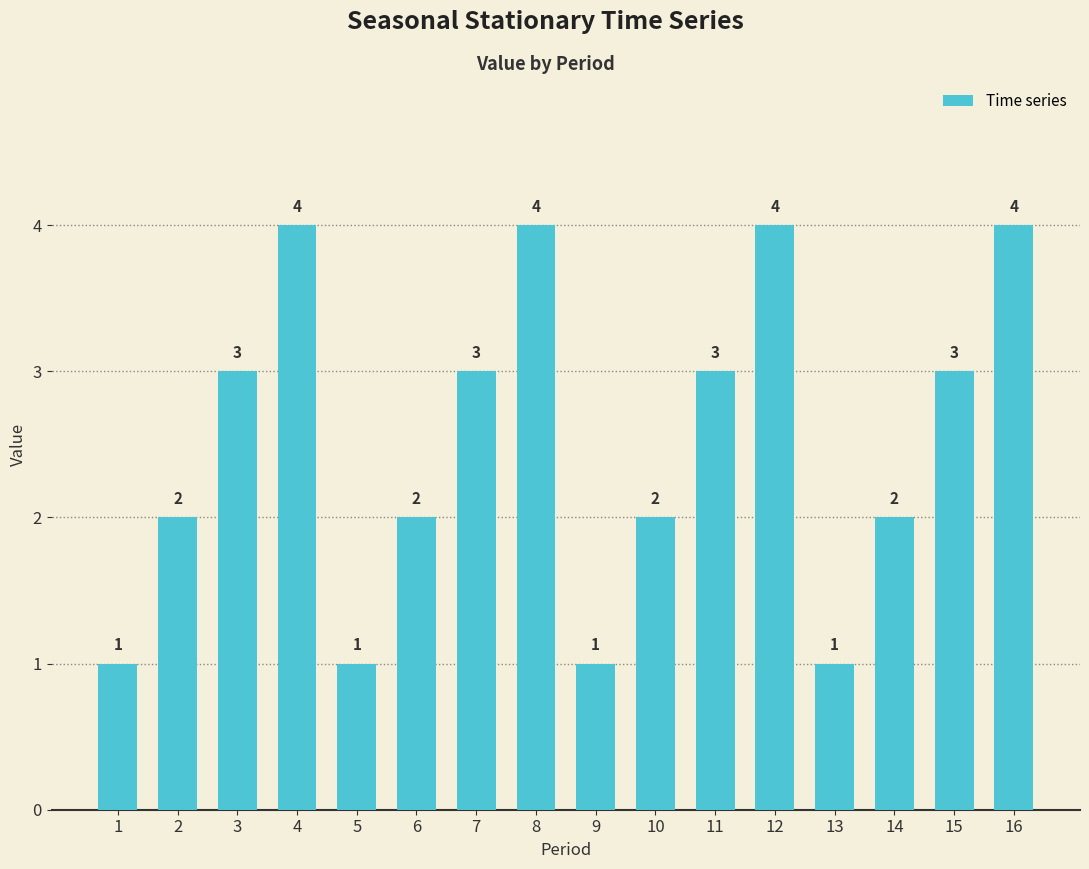

What value does the data have at 6?

2